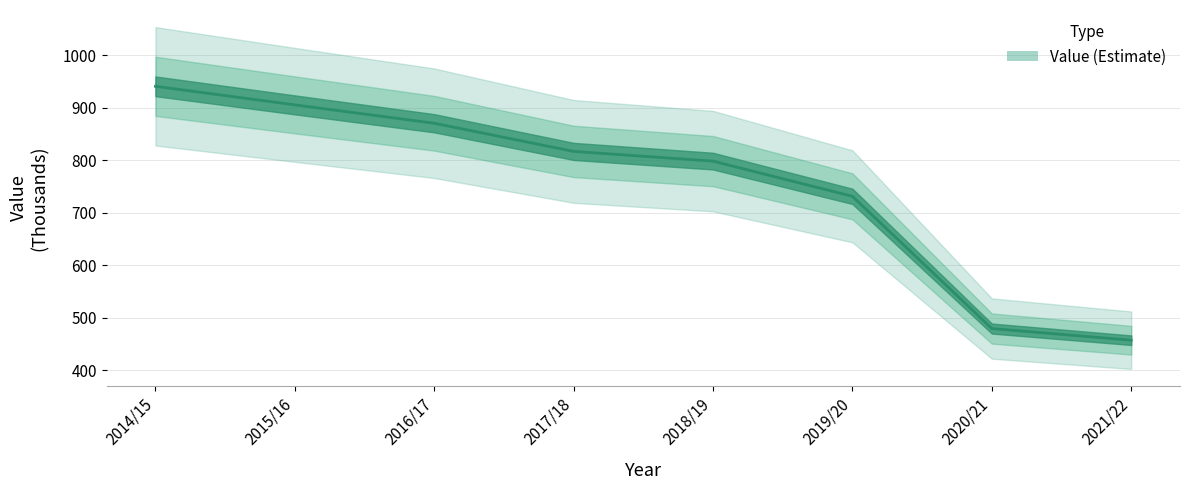

Where is the data nearest to the value 699?

2019/20